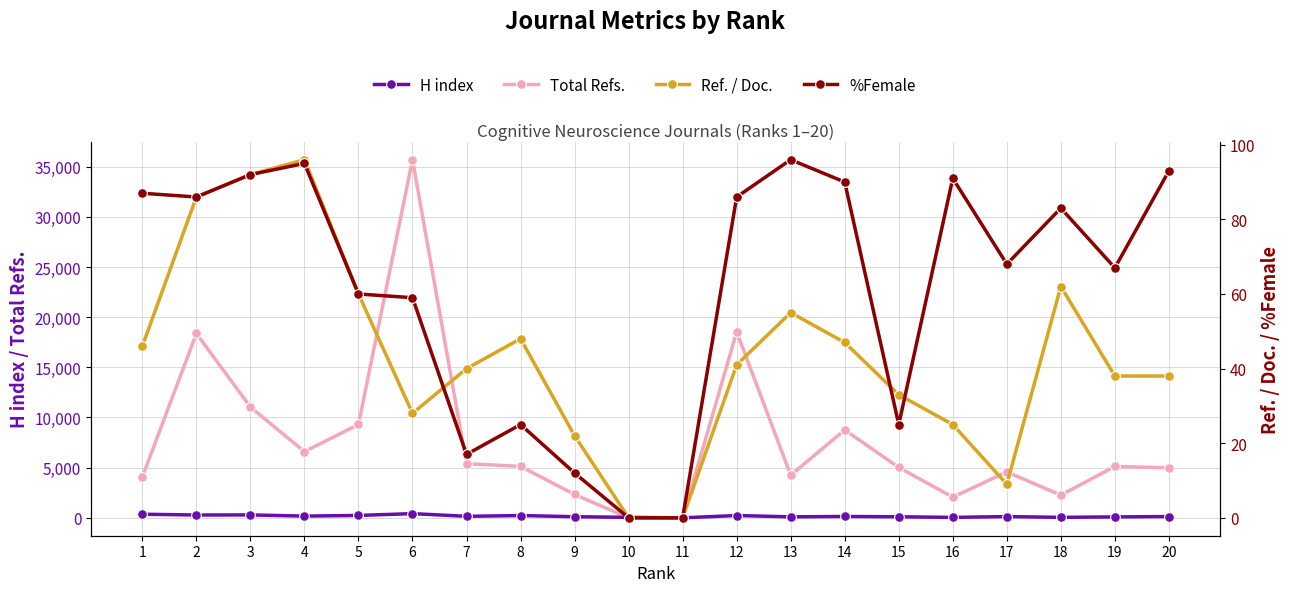

Which series has the largest total across all categories?

Total Refs.